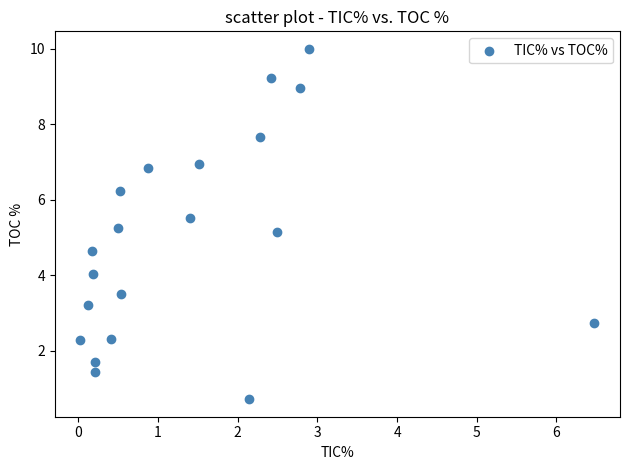

What is the range of Y values (max minus min)?

9.3